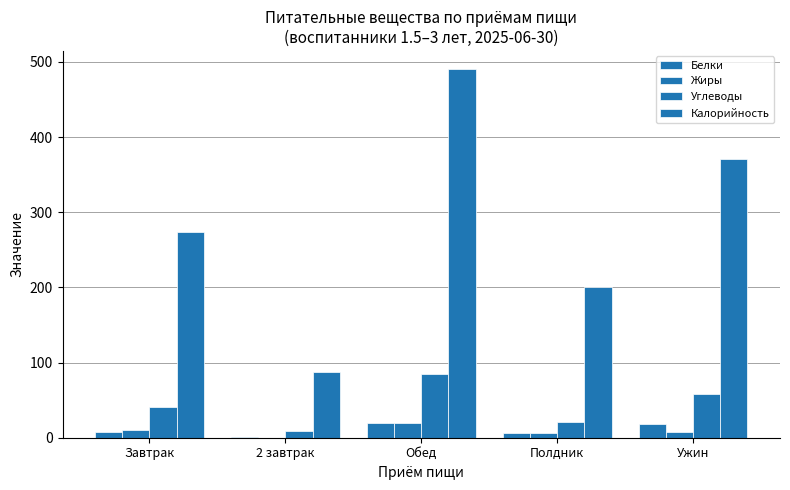

Count the number of categories in the chart.

5